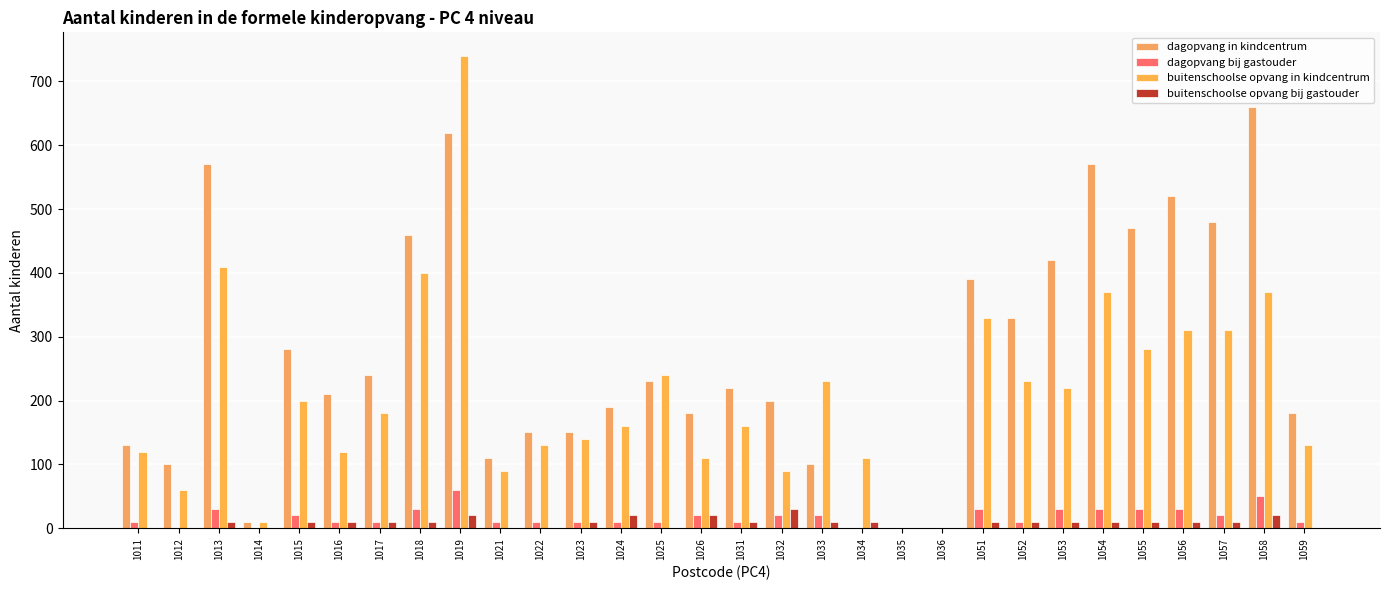

What is the greatest value displayed?

740